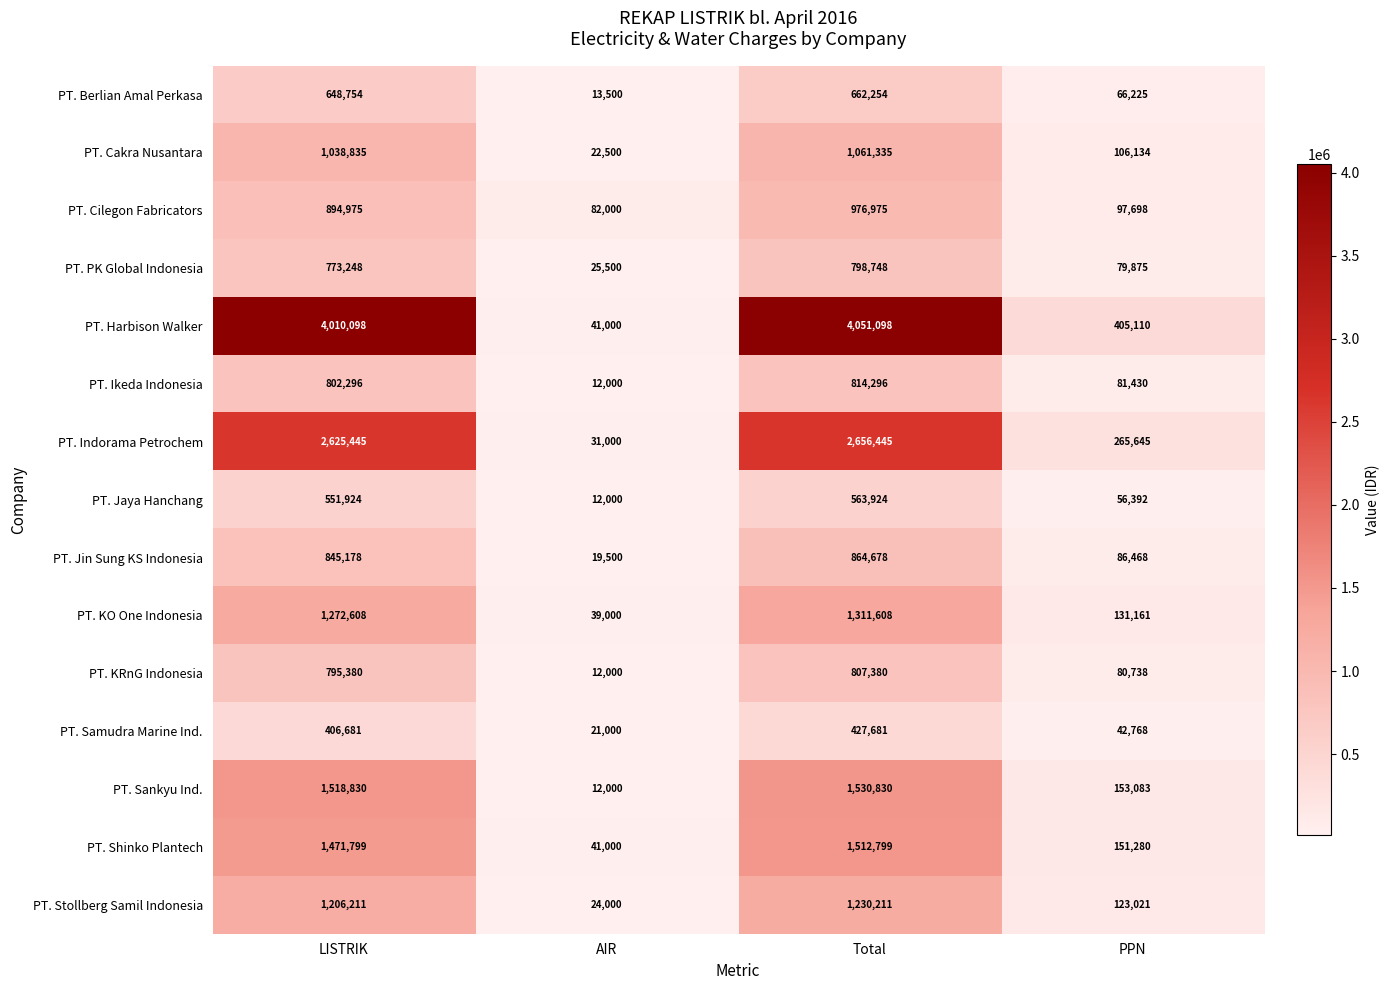

How many data points in PT. Indorama Petrochem are less than 2625445?

2